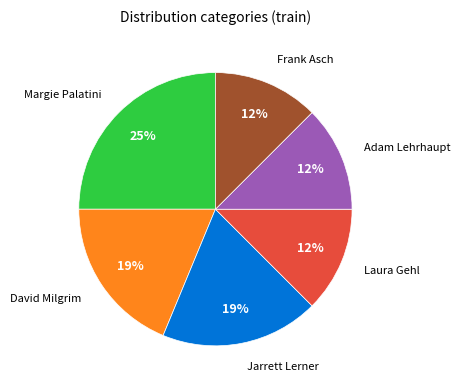

To the nearest percent, what is the average slice percentage?

17%